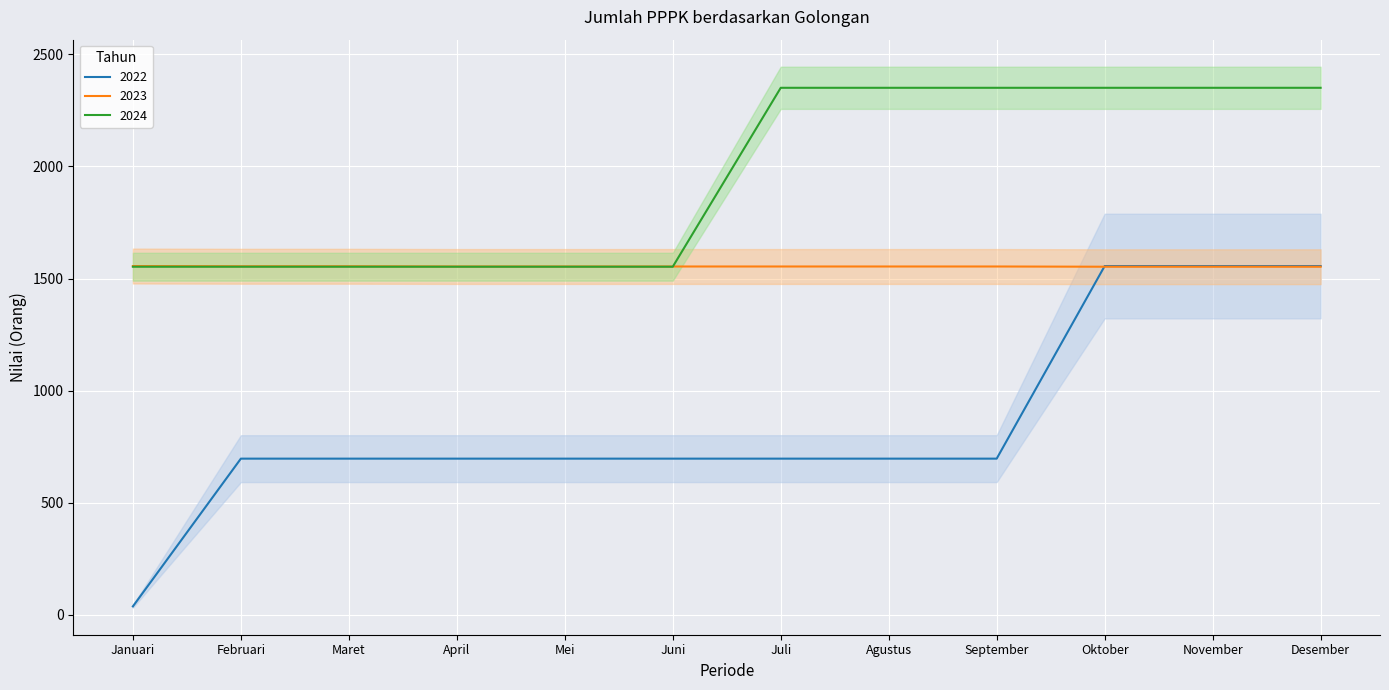

The value of 2024 at November is 2351. True or false?

True